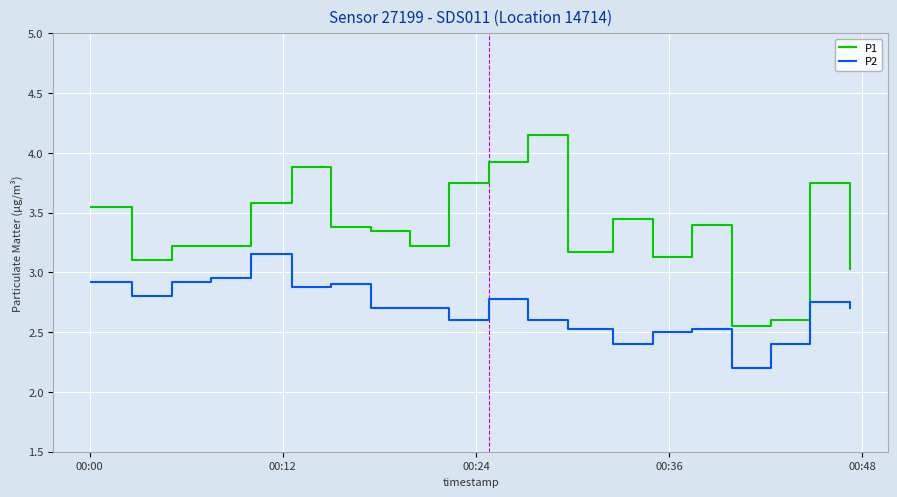

Which series has the largest total across all categories?

P1